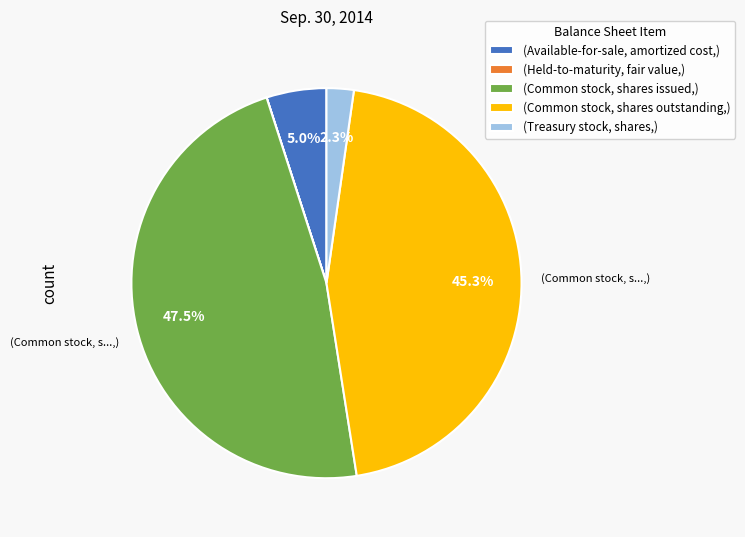

What portion of the pie excludes (Available-for-sale, amortized cost,)?

95.0%